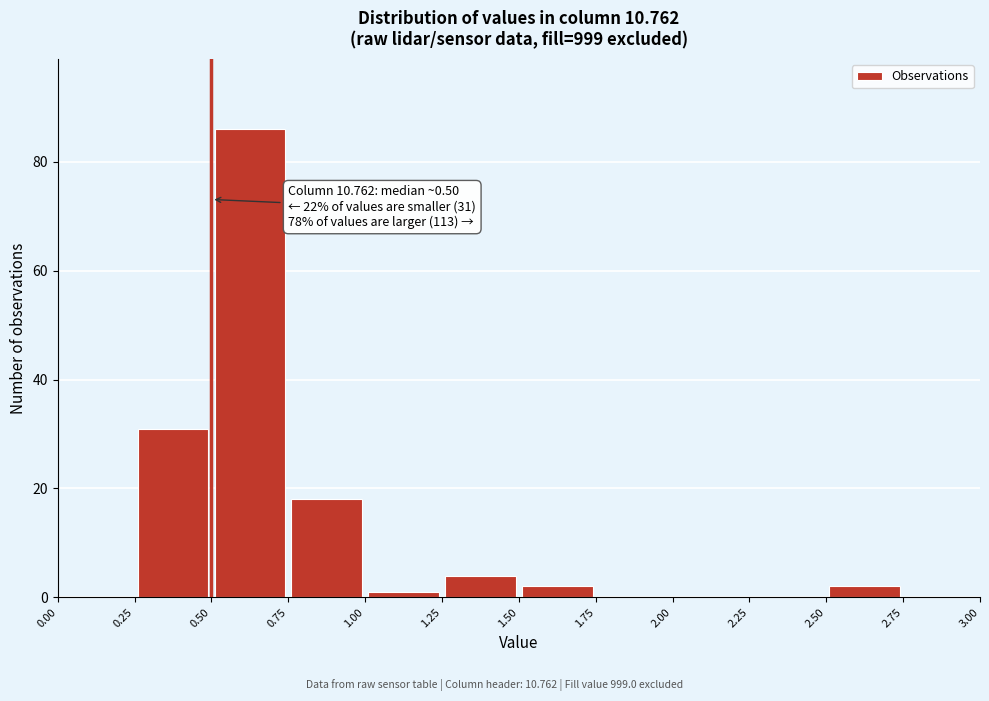

Over which range of the x-axis is the bar tallest?

0.50 to 0.75